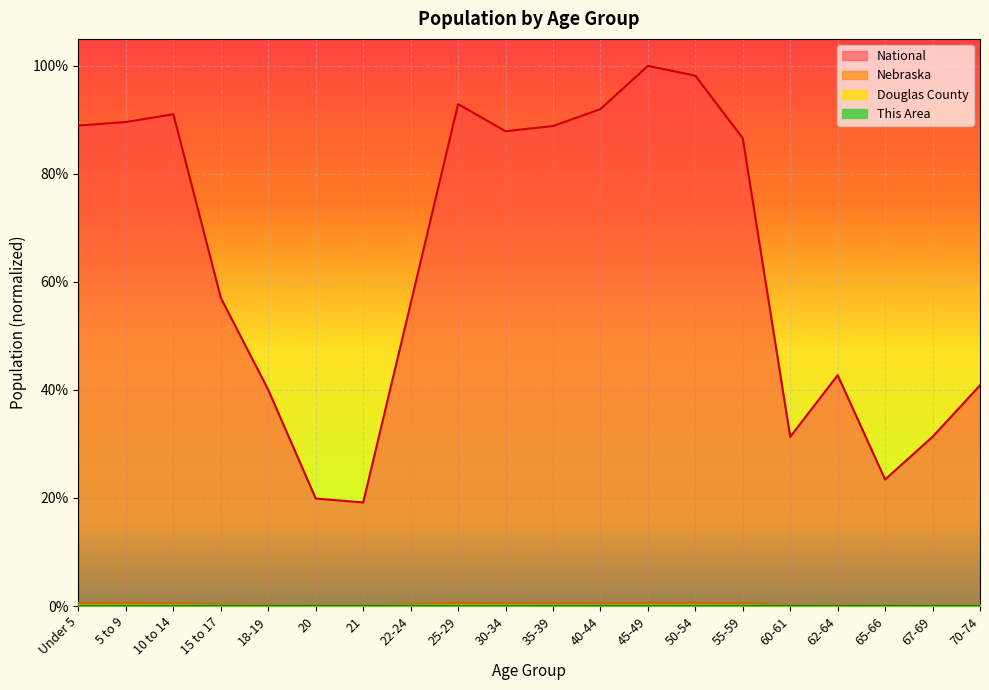

Rank the series at 30-34 from lowest to highest value.

This Area, Douglas County, Nebraska, National